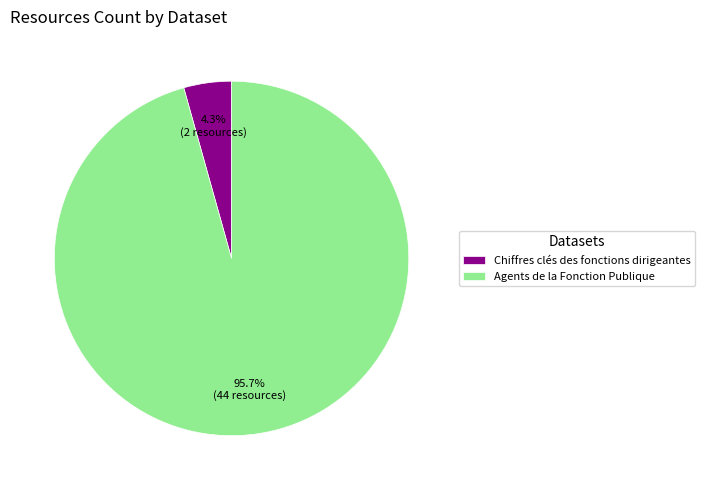

How many segments does this pie chart have?

2